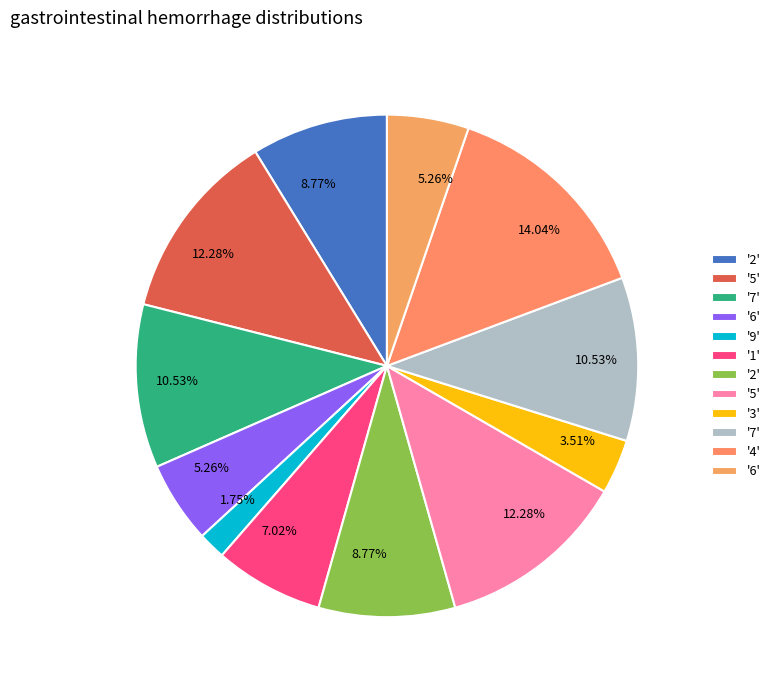

Which category has the smallest portion of the pie?

9